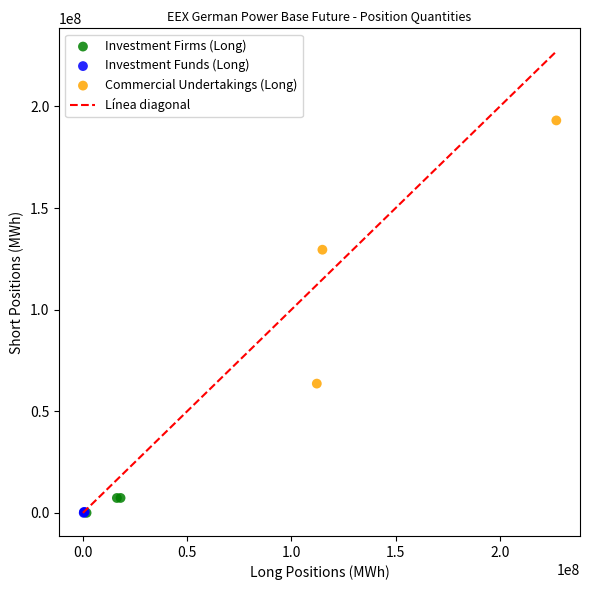

Which series reaches the maximum Y coordinate?

Commercial Undertakings (Long)